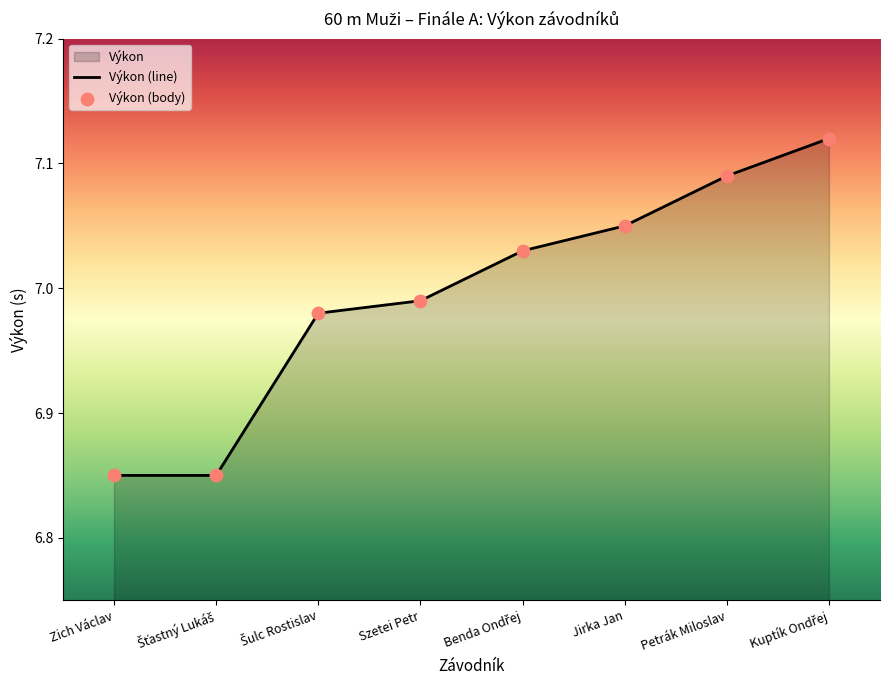

What is the ratio of the value at Zich Václav to the value at Šulc Rostislav?

1.0